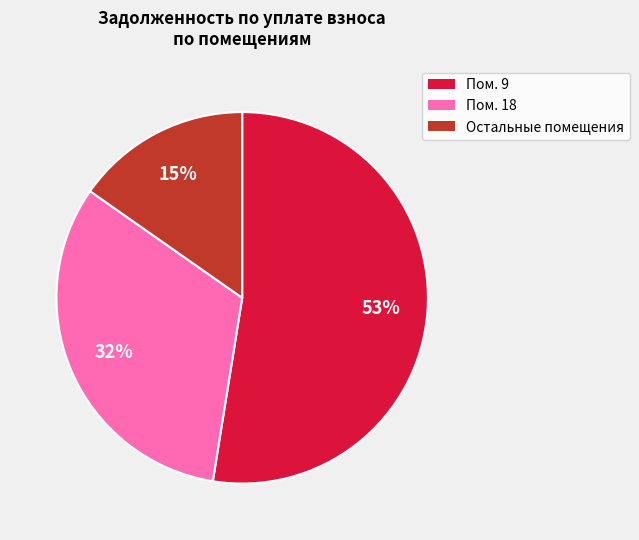

To the nearest percent, what is the average slice percentage?

33%